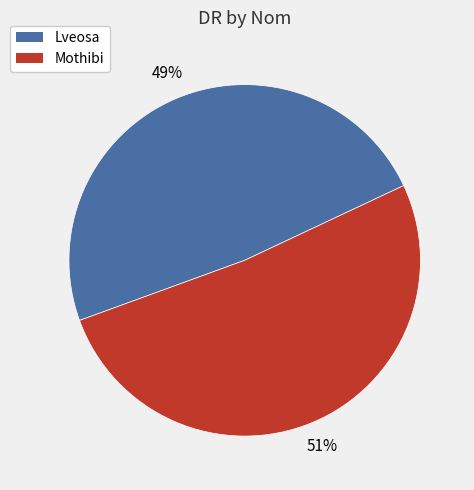

Is there any slice that represents more than half of the pie?

Yes